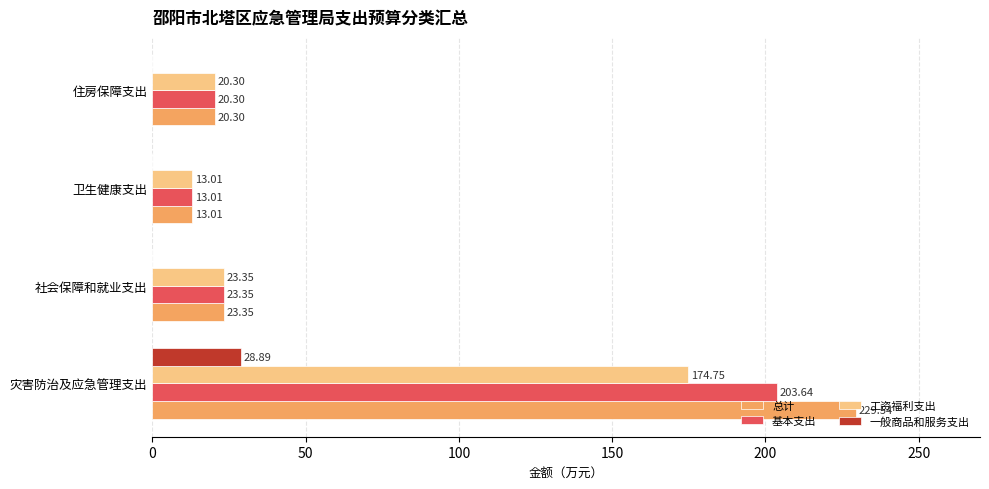

What is the sum of the 工资福利支出 values at 社会保障和就业支出 and 灾害防治及应急管理支出?

198.1